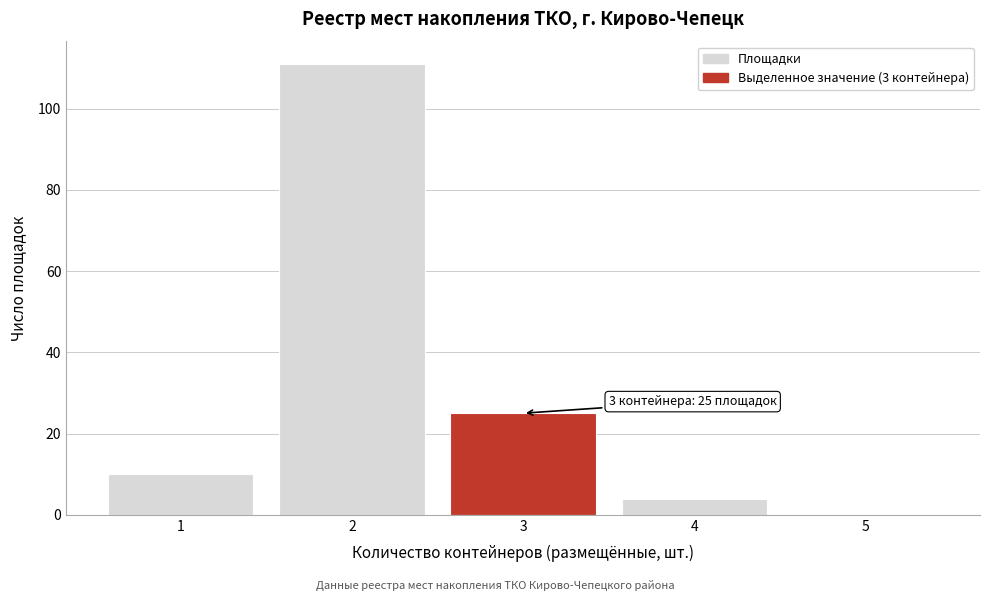

Over which range of the x-axis is the bar tallest?

1.5 to 2.5